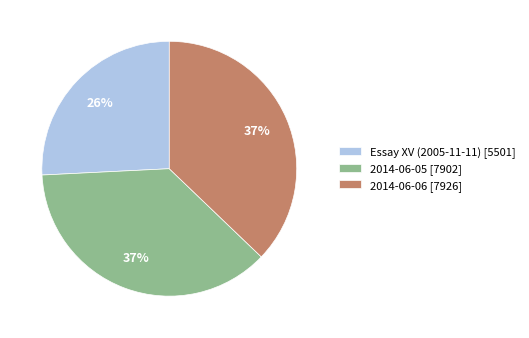

What percentage is the 2014-06-06 [7926] slice, to the nearest percent?

37%